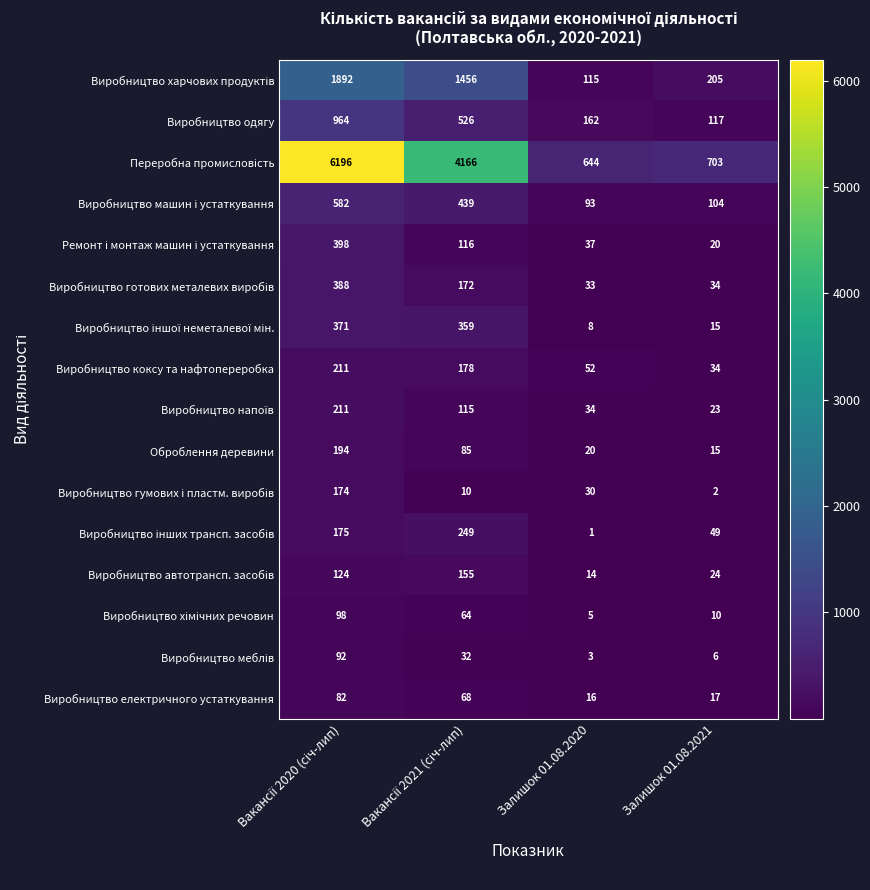

What is the spread (max minus min) of values at Залишок 01.08.2020?

643